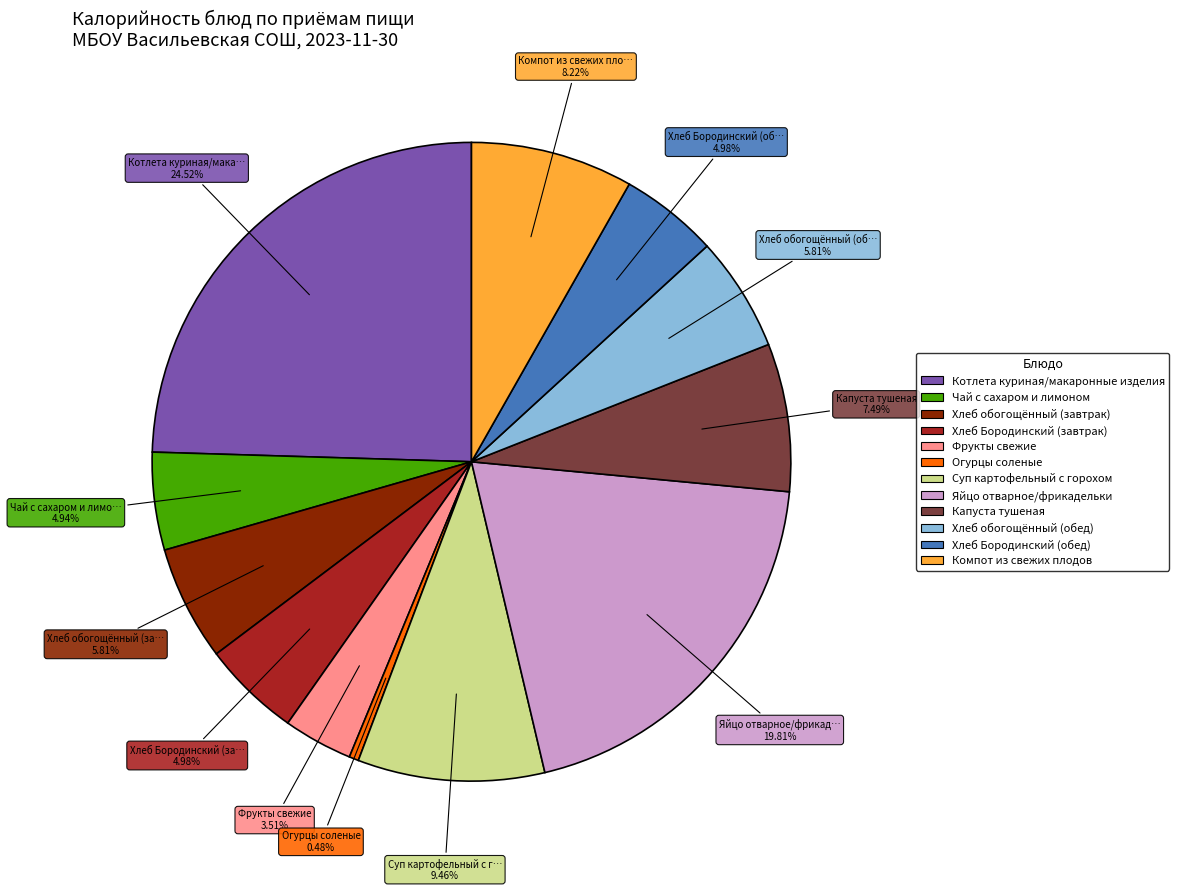

Which has a higher value, Огурцы соленые or Компот из свежих плодов?

Компот из свежих плодов